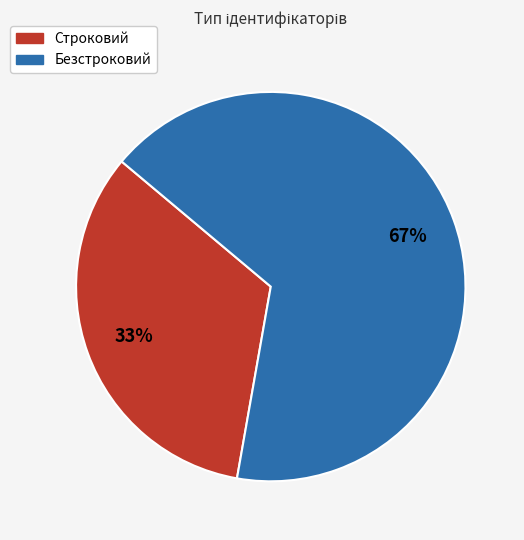

Is the sum of Безстроковий and Строковий greater than half?

Yes